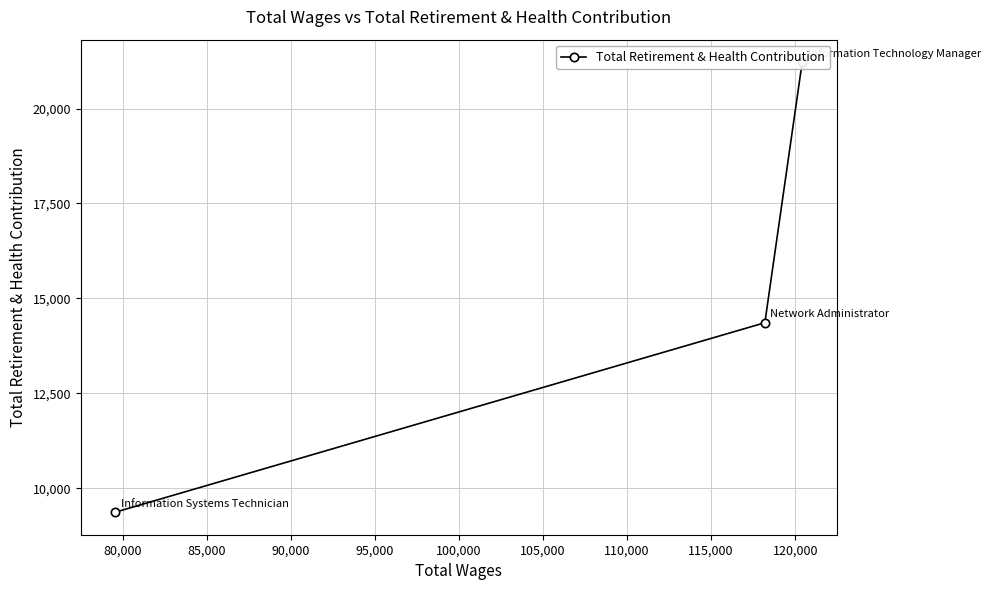

Count the values in the range 9369 to 21222.

3